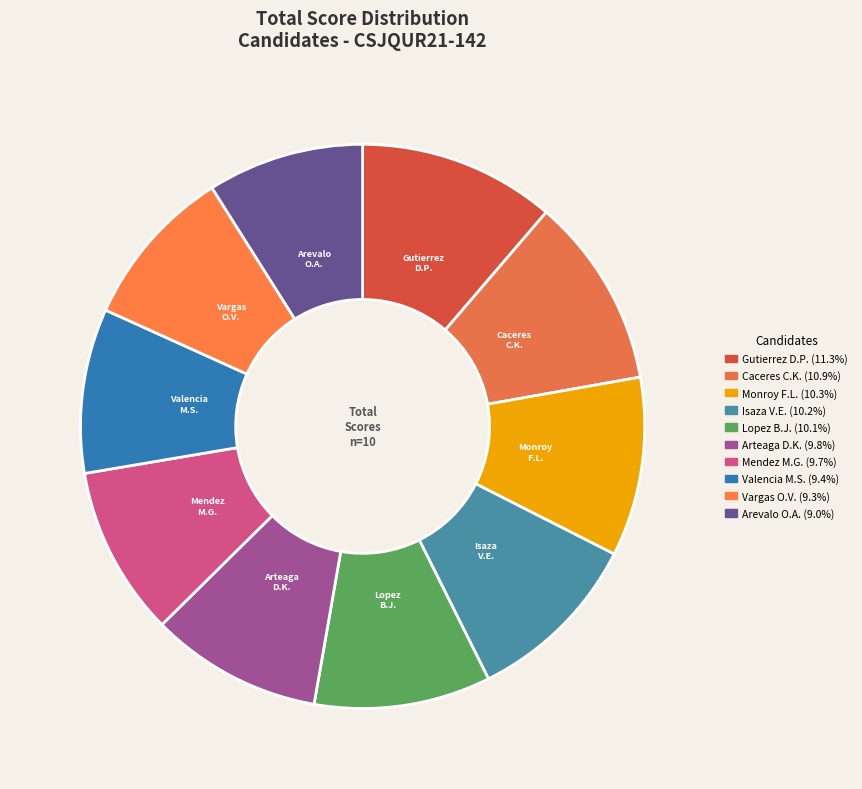

Count the number of slices in the pie.

10